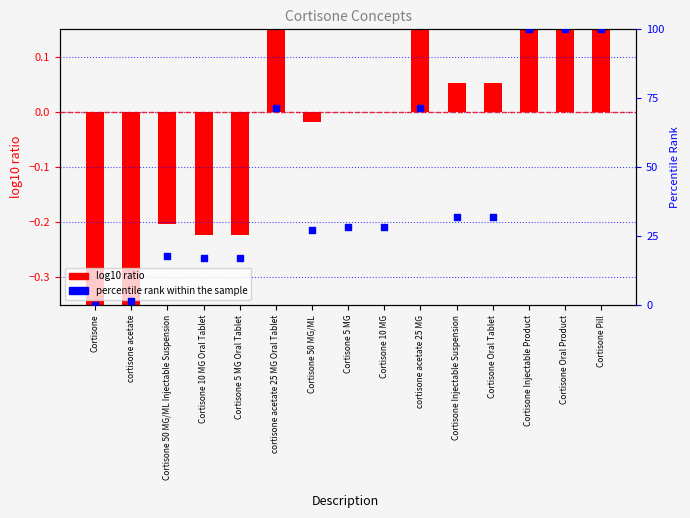

At which category is the sum across all series the highest?

Cortisone Pill